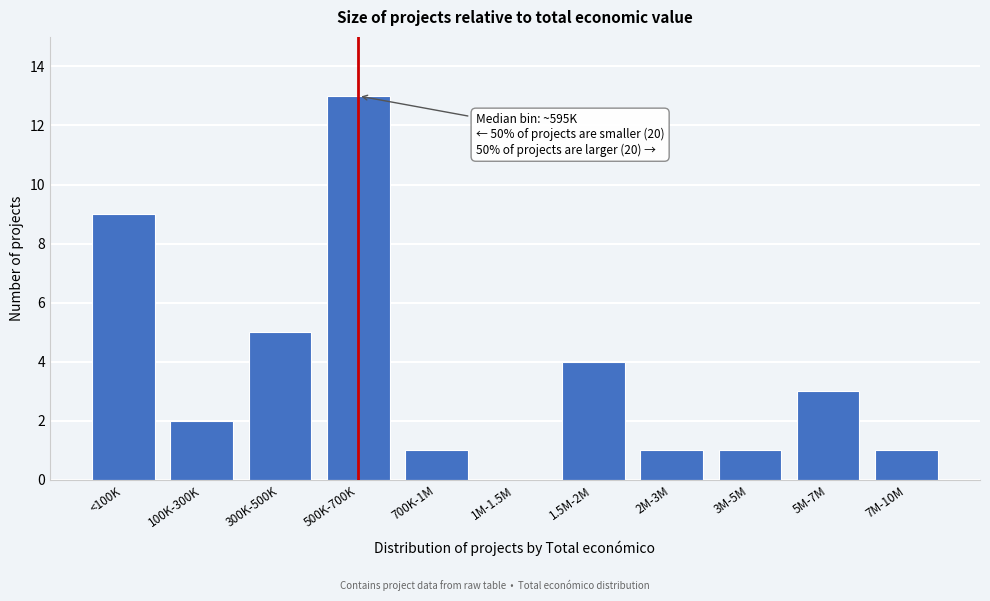

Reading left to right, list all the values displayed in this chart.

<100K=9	100K-300K=2	300K-500K=5	500K-700K=13	700K-1M=1	1M-1.5M=0	1.5M-2M=4	2M-3M=1	3M-5M=1	5M-7M=3	7M-10M=1